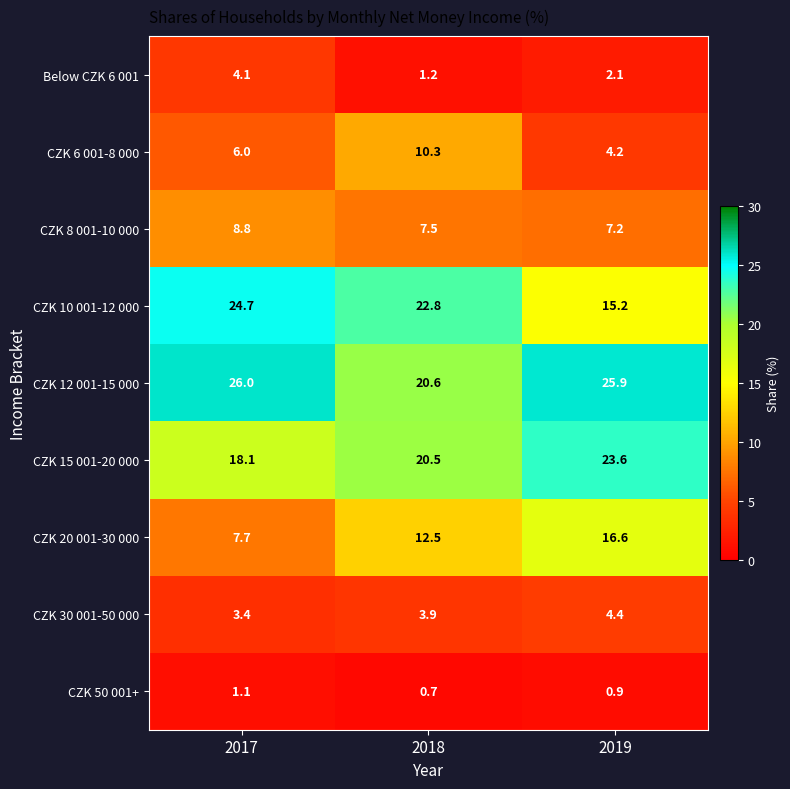

Is it true that CZK 10 001-12 000 equals 24.7 at 2017?

True